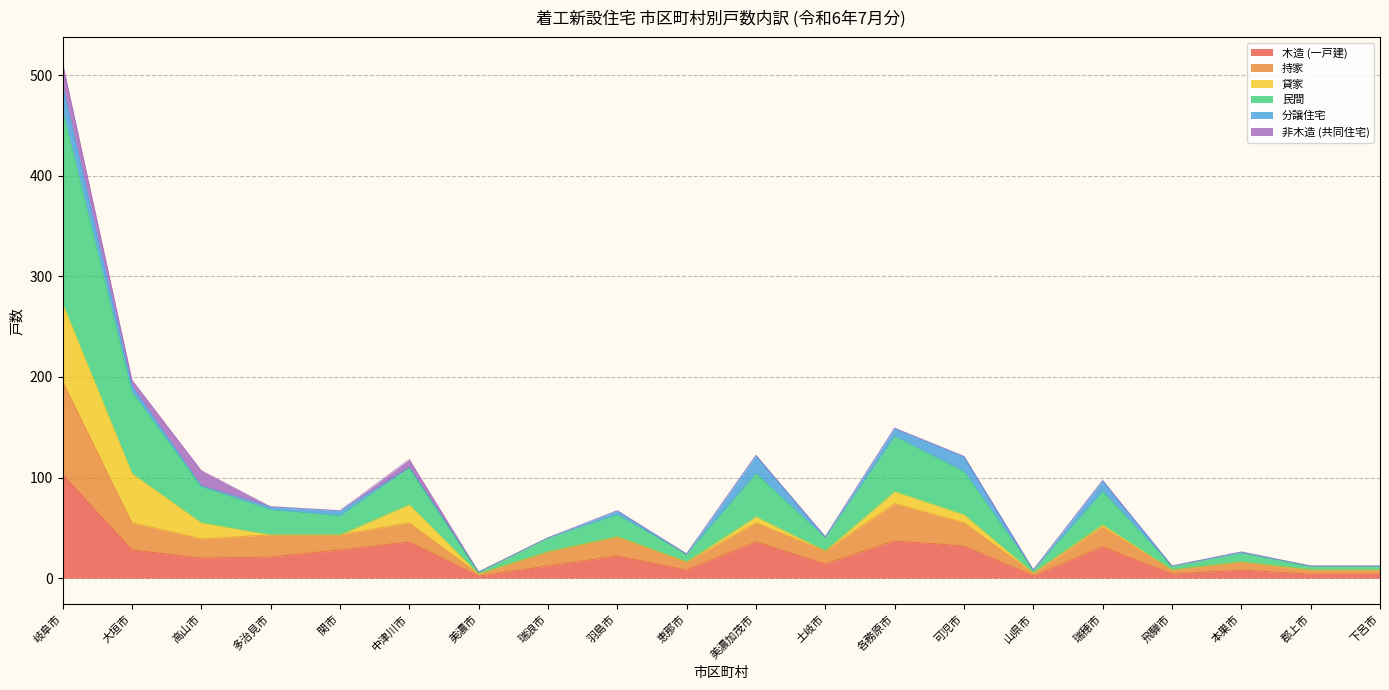

Where is the first local maximum for 木造 (一戸建)?

中津川市